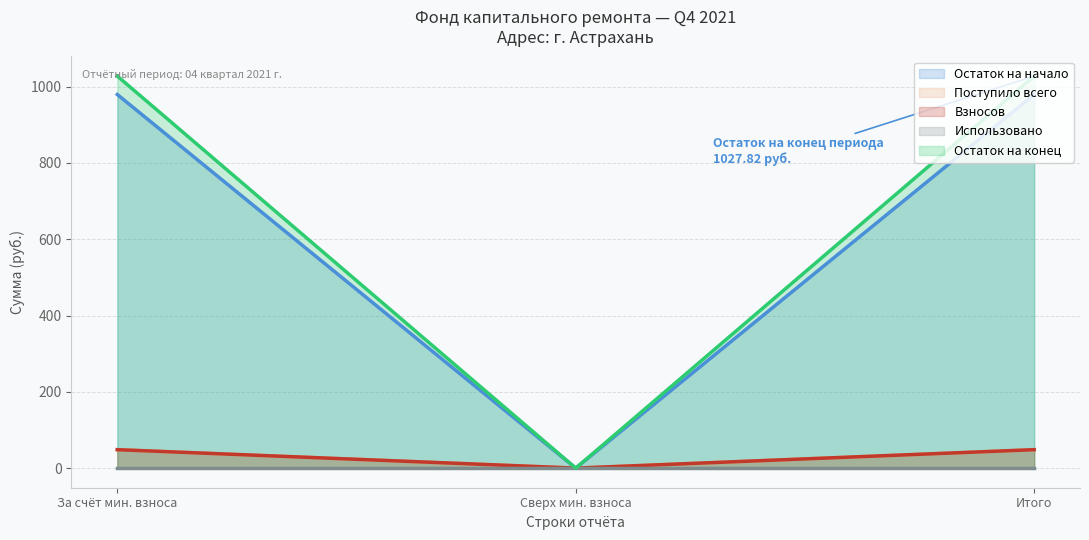

Which category has the lowest value across all series?

2